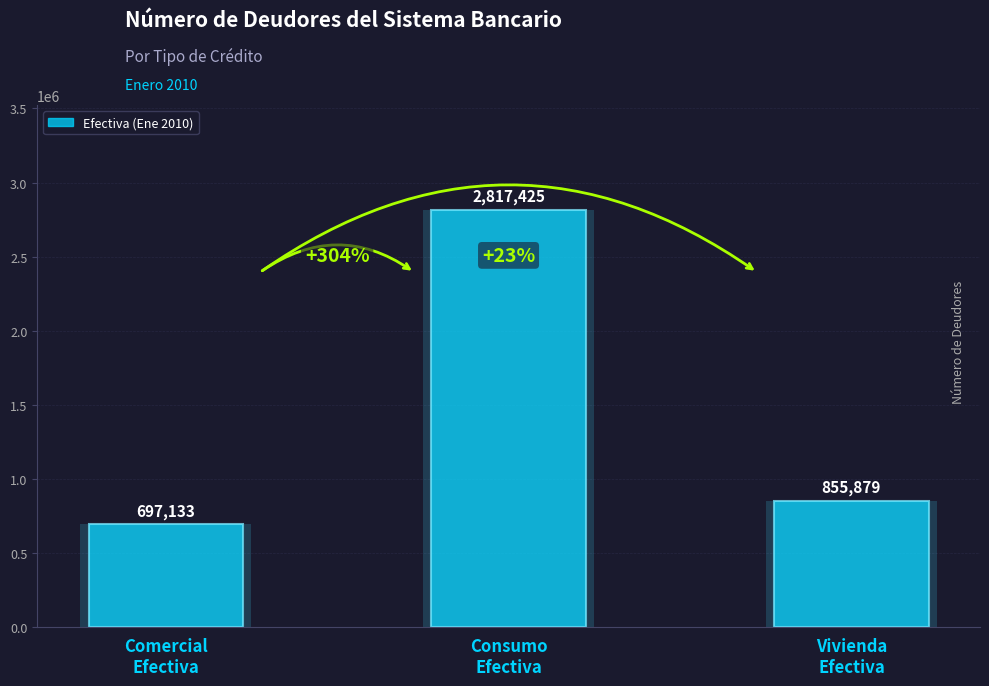

What is the average value?

1456812